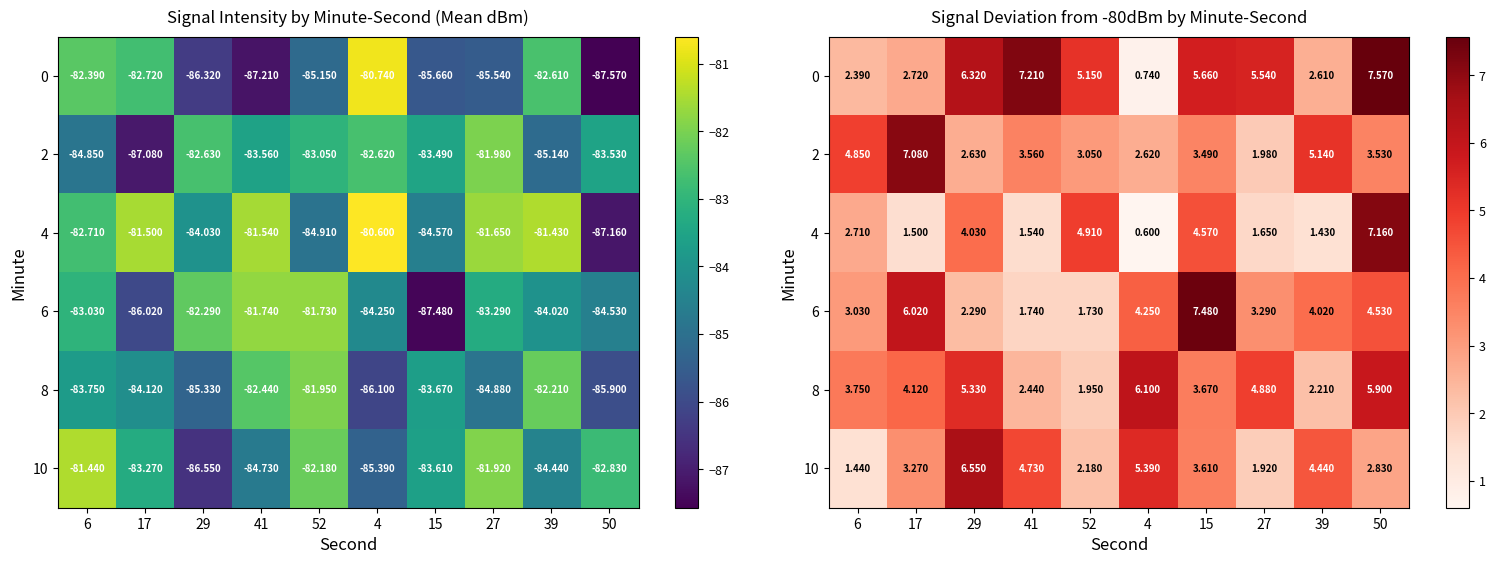

What is the lowest value of the 2 series?

2.0